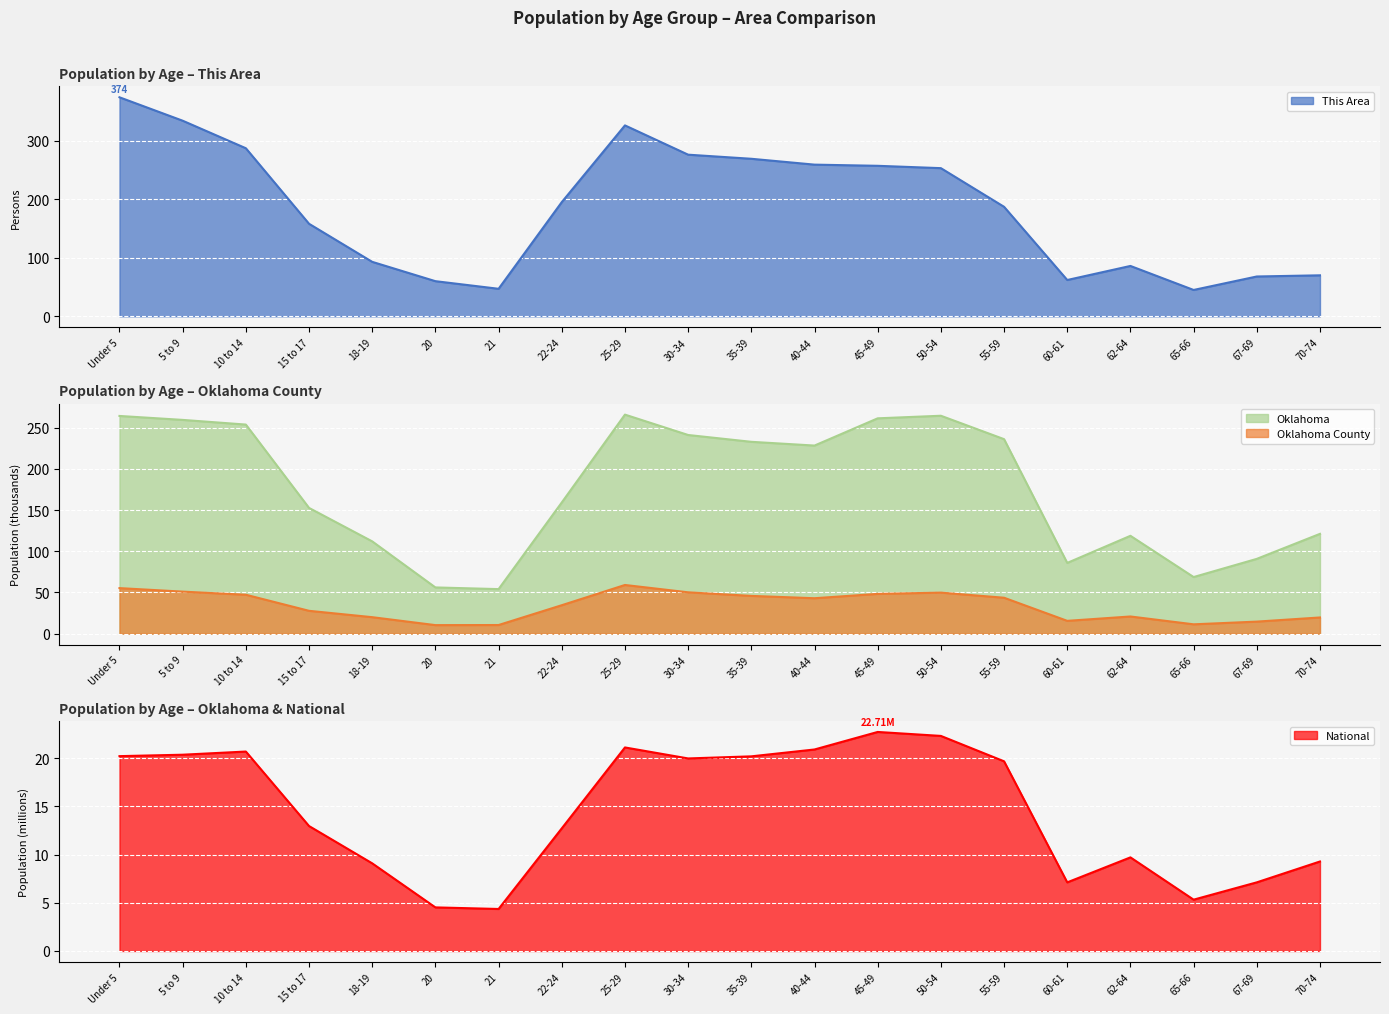

How many data points in Oklahoma are less than 228?

10